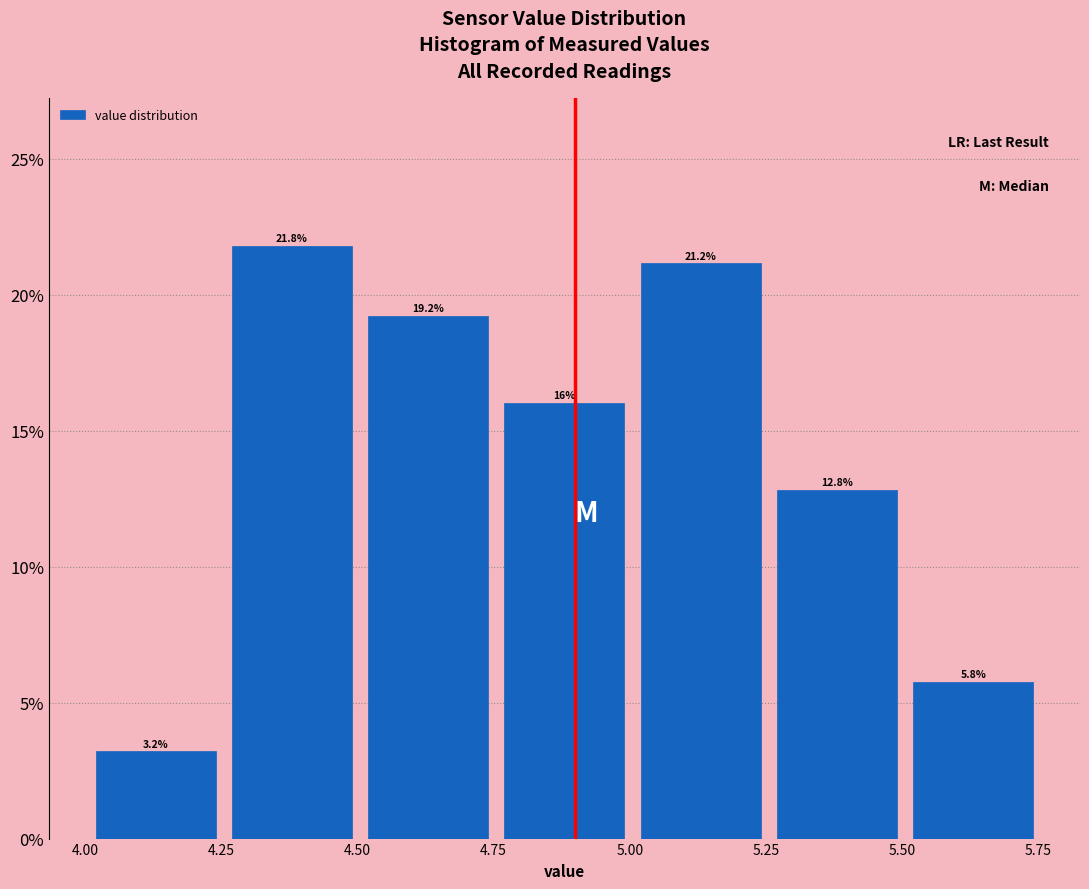

Reading left to right, list every bar in this chart as the range it spans on the x-axis followed by its height. The bar edges are not printed on the chart, so give them approximately, as read against the axis.

4.005 to 4.255: 3.2
4.255 to 4.505: 21.8
4.505 to 4.755: 19.2
4.755 to 5.005: 16.0
5.005 to 5.255: 21.2
5.255 to 5.505: 12.8
5.505 to 5.755: 5.8